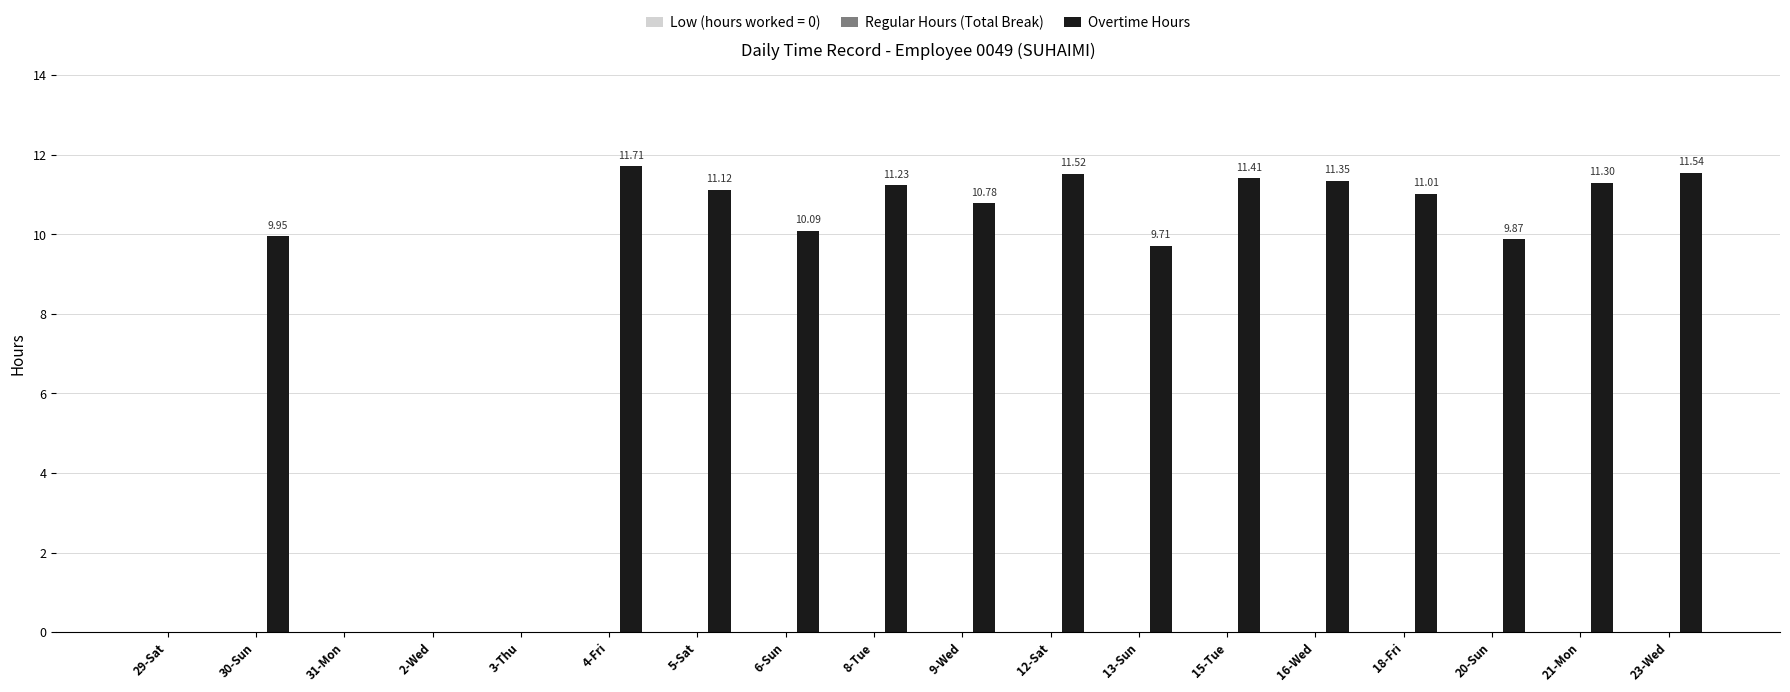

What is the sum of the values at 30-Sun and 13-Sun?

19.7